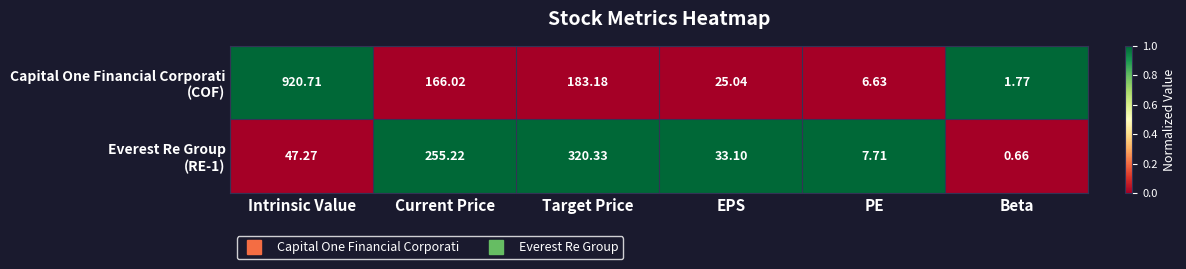

What is the maximum value shown in the chart?

920.7